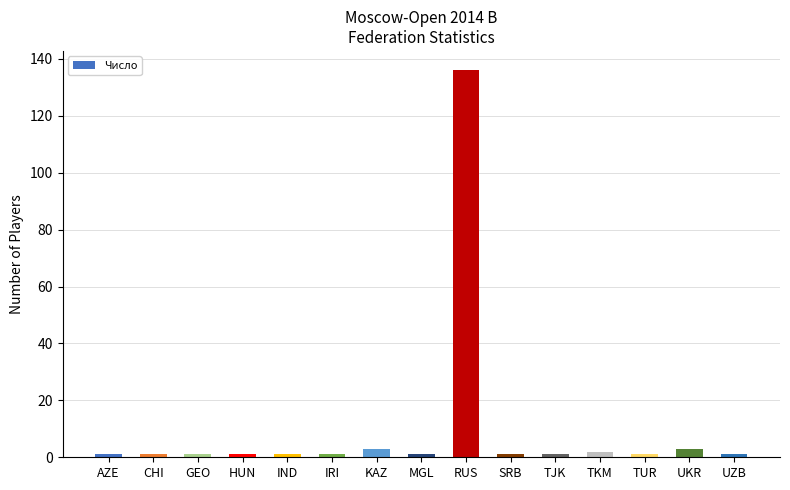

What is the change in value from KAZ to TUR?

-2